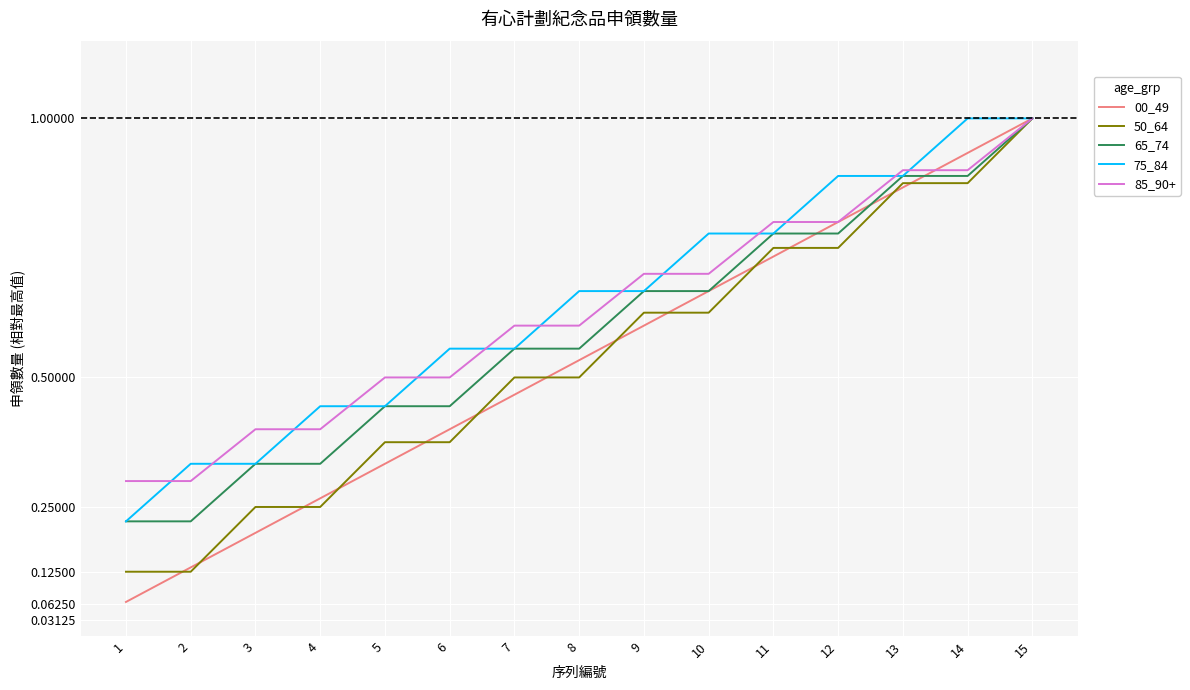

What is the maximum value shown in the chart?

1.0